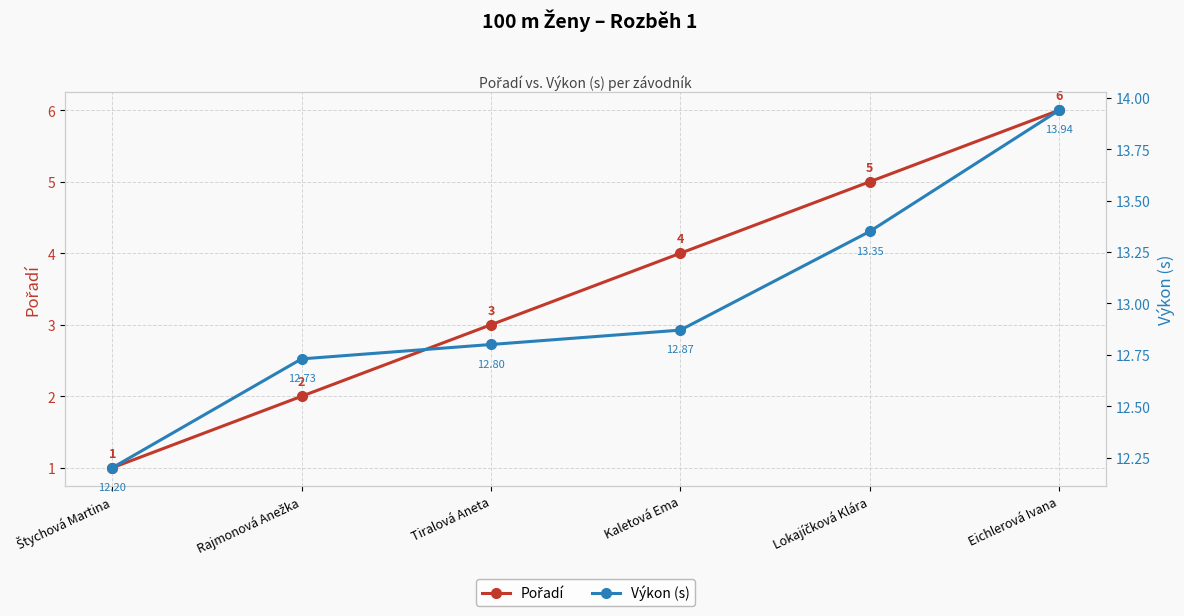

Is this an area chart (filled region under the line)?

No